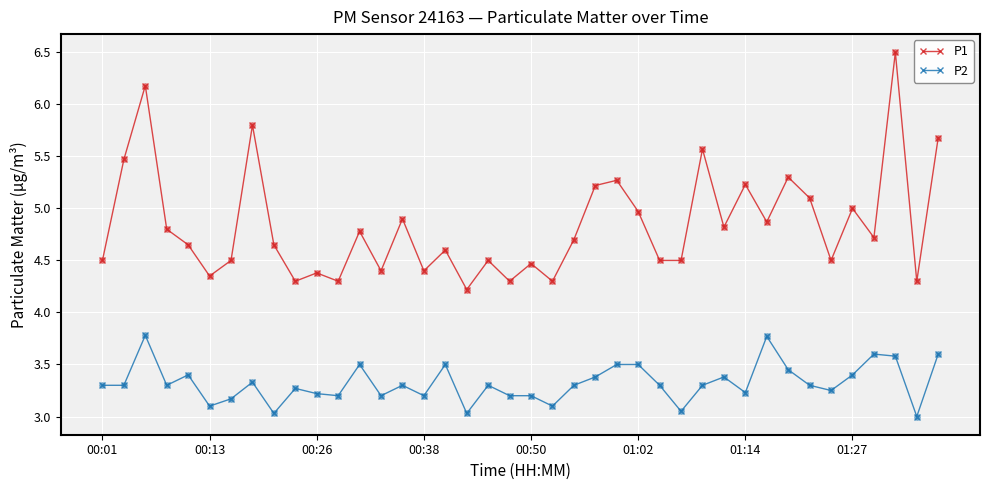

At how many categories does at least one series exceed 4?

40